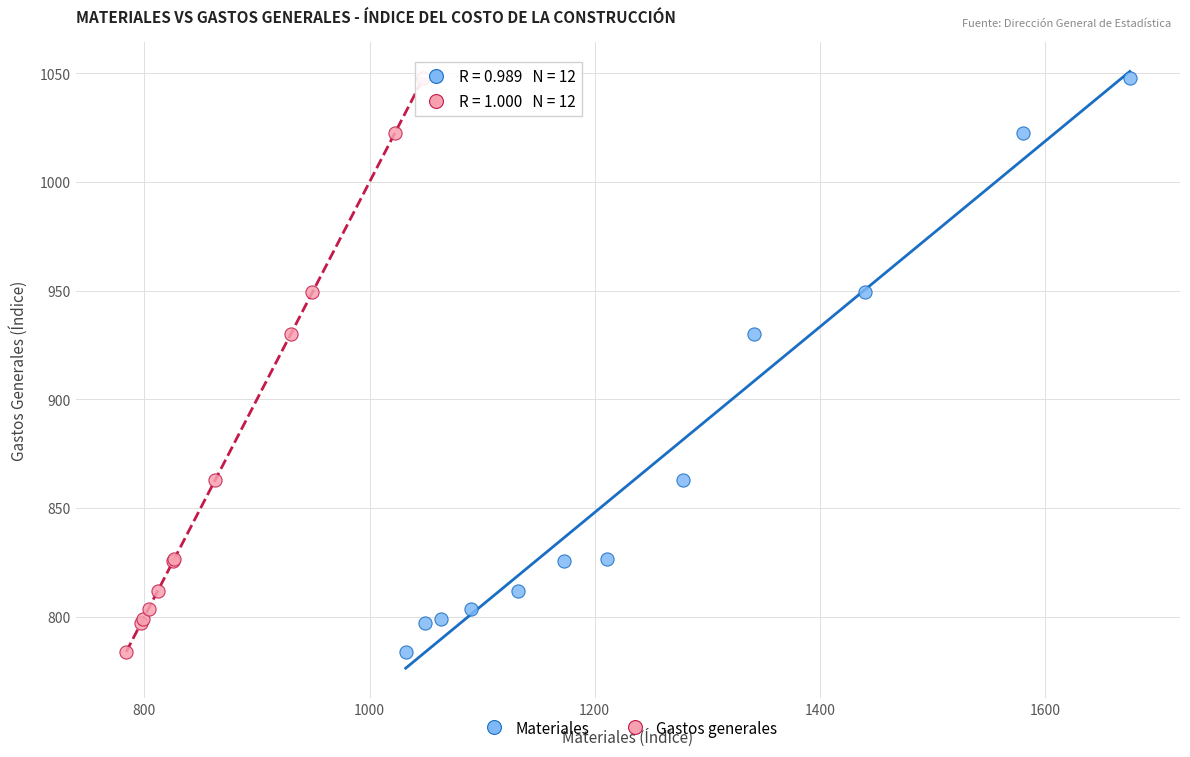

What are all the series names shown in the legend?

Materiales, Gastos generales